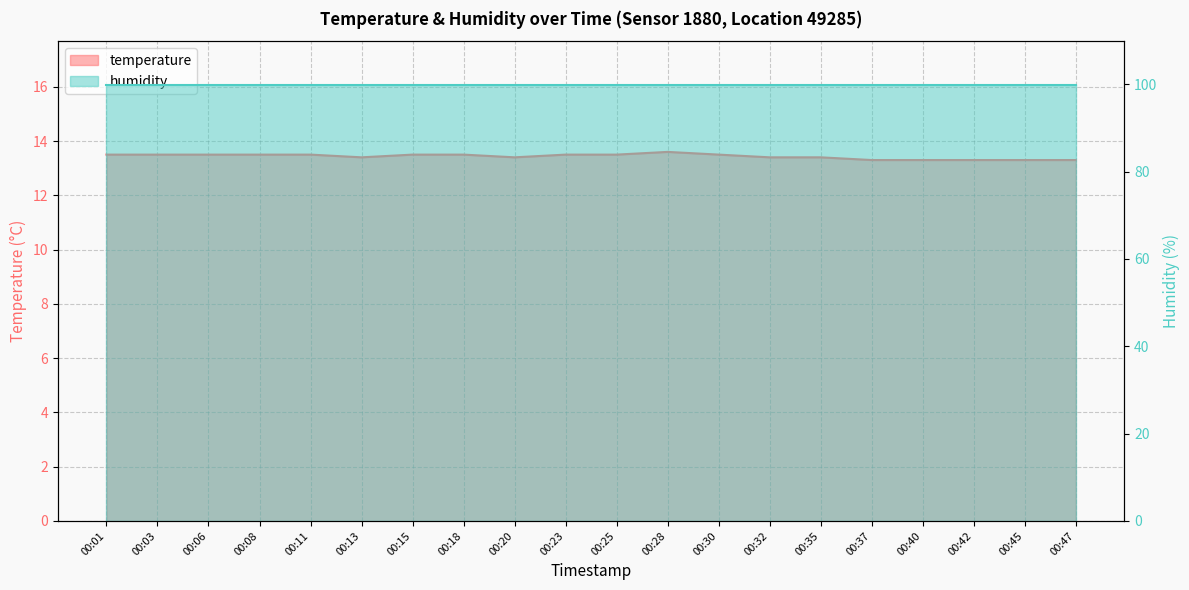

At which category does the data reach its first local valley?

00:13